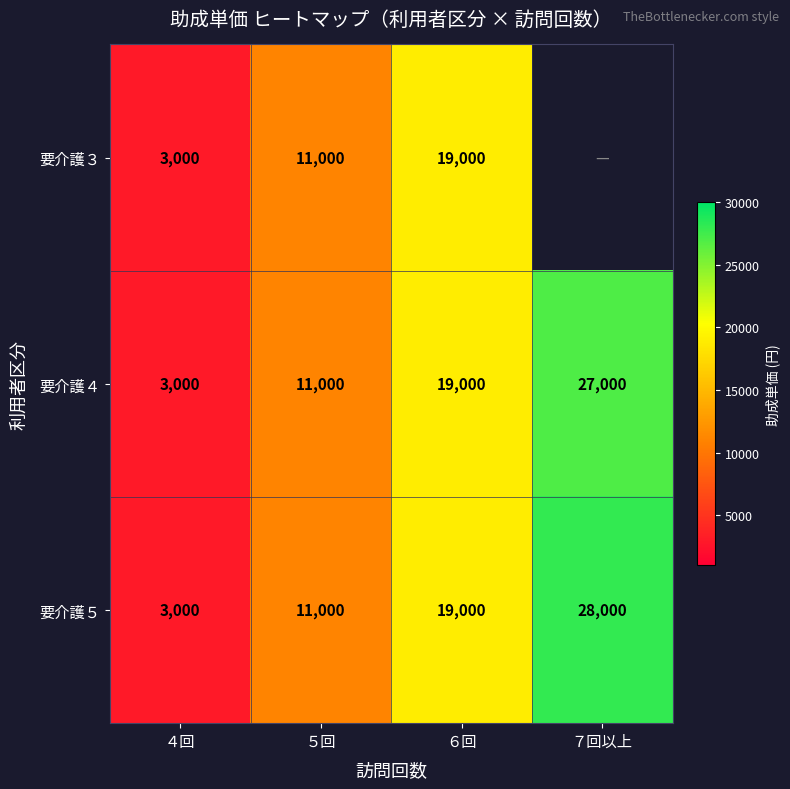

How many data points in 要介護５ are less than 19000?

2